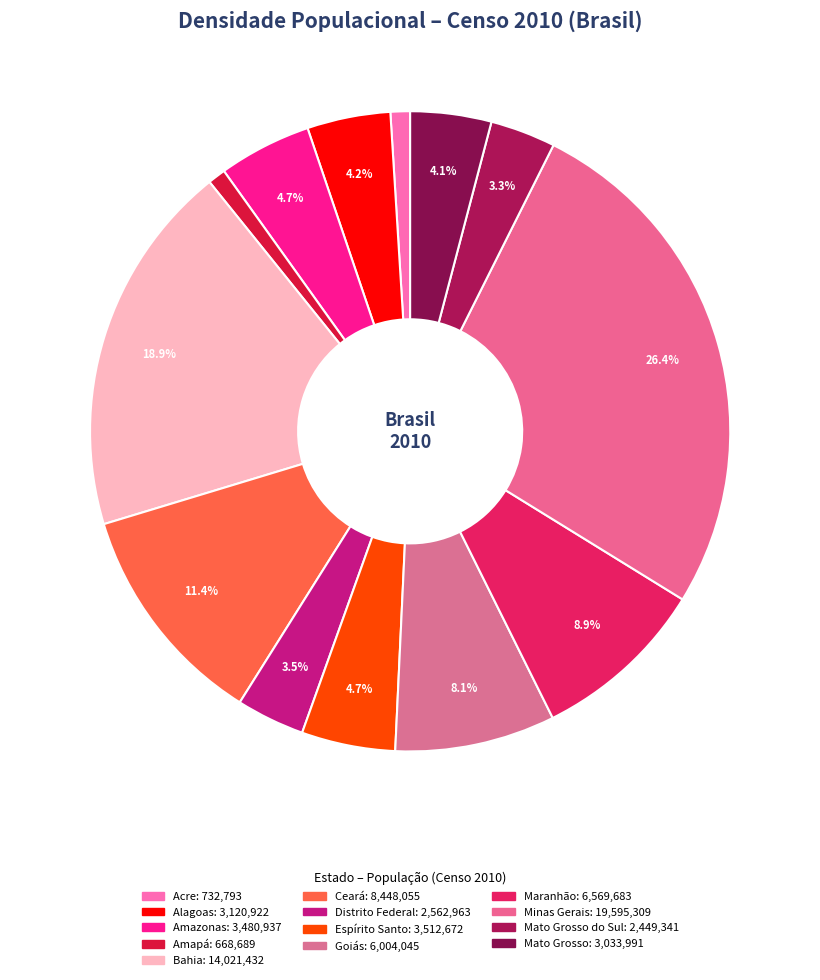

How many slices are in this pie chart?

13